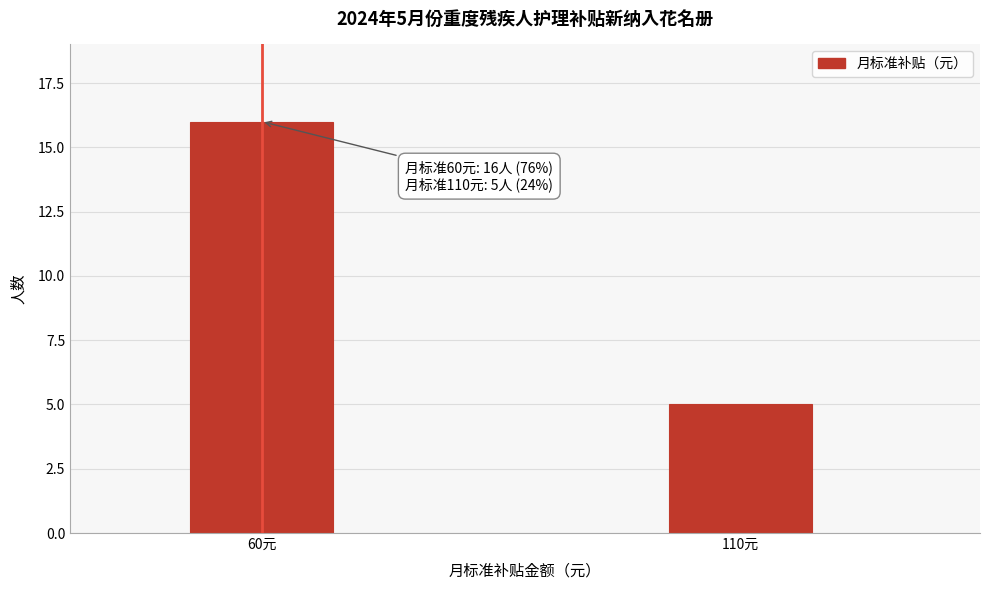

Reading left to right, transcribe all the data shown in this chart.

60元=16	110元=5